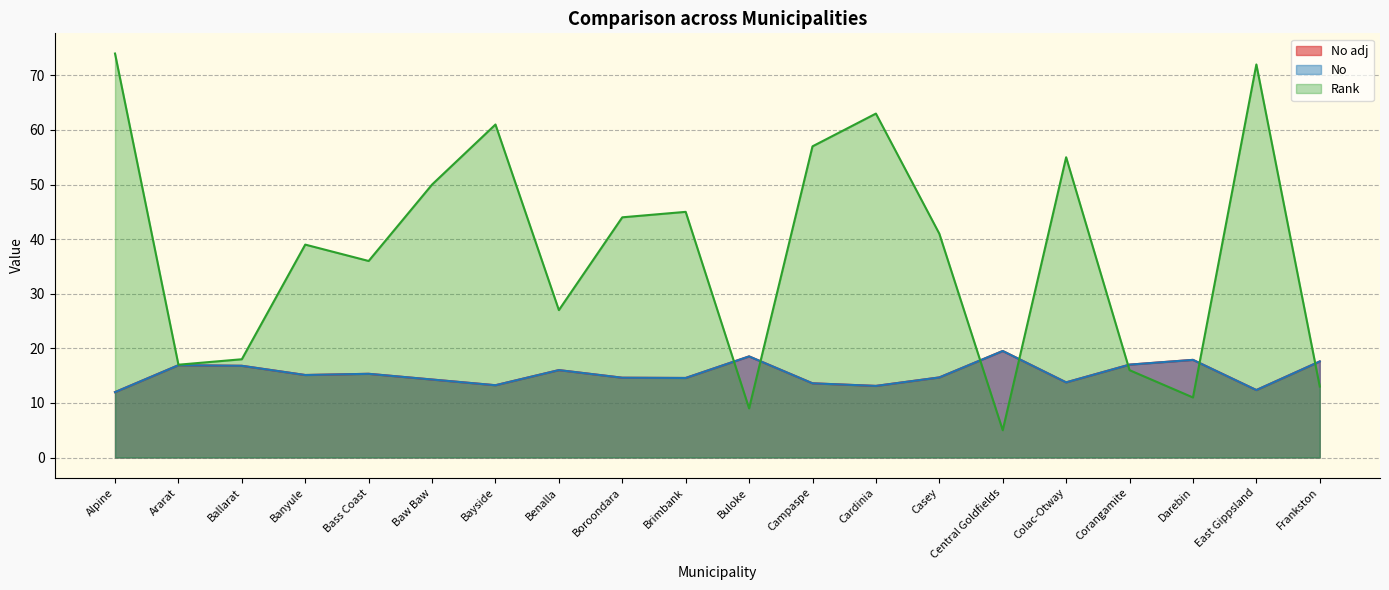

Reading left to right, list all the values displayed in this chart.

No adj: 12.0	16.9	16.8	15.1	15.3	14.3	13.2	16.0	14.6	14.6	18.5	13.6	13.1	14.7	19.5	13.8	17.0	17.9	12.4	17.6
No: 12.0	16.9	16.8	15.1	15.3	14.3	13.2	16.0	14.6	14.6	18.5	13.6	13.1	14.7	19.5	13.8	17.0	17.9	12.4	17.6
Rank: 74.0	17.0	18.0	39.0	36.0	50.0	61.0	27.0	44.0	45.0	9.0	57.0	63.0	41.0	5.0	55.0	16.0	11.0	72.0	13.0